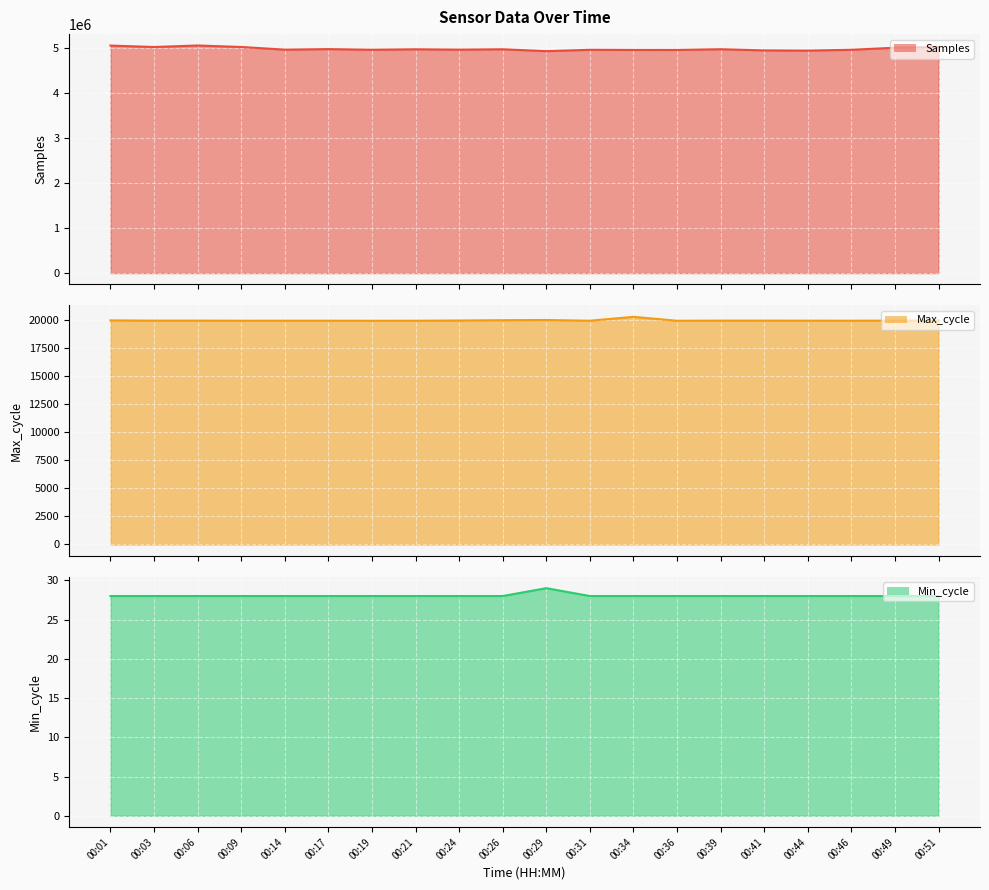

Where is the first local maximum for Max_cycle (line)?

00:06